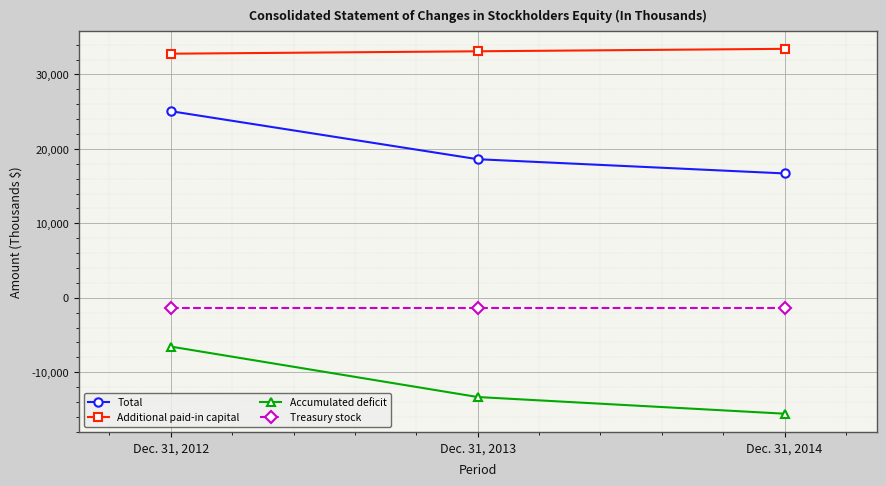

What is the smallest value displayed?

-15566